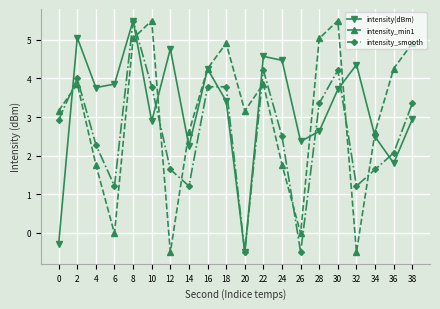

At which category is the sum across all series the highest?

8